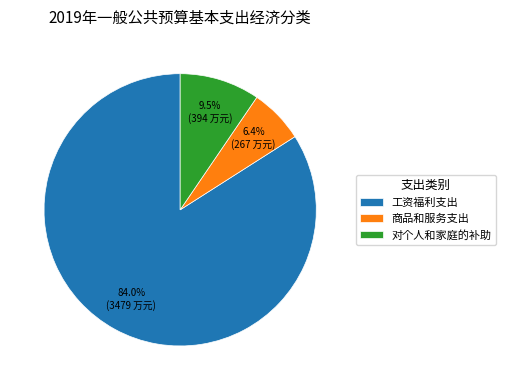

How many slices are in this pie chart?

3